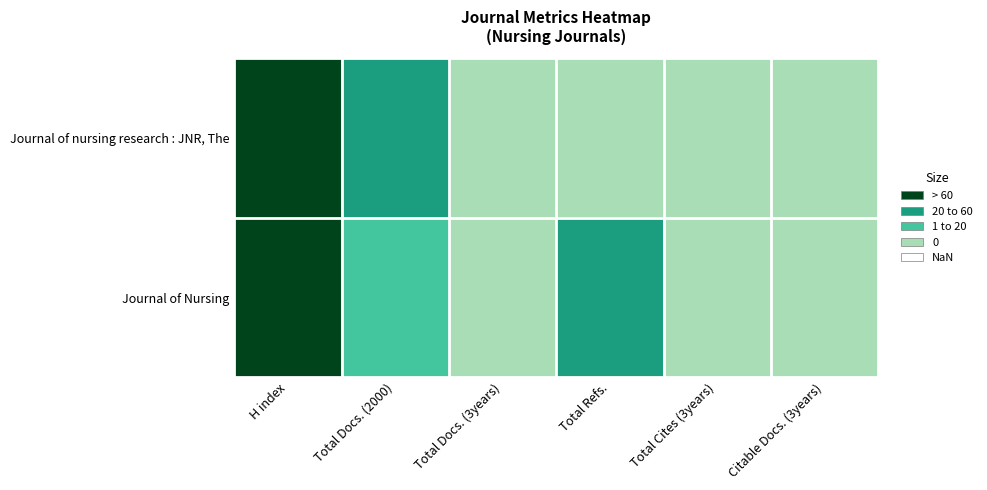

What is the greatest value displayed?

110